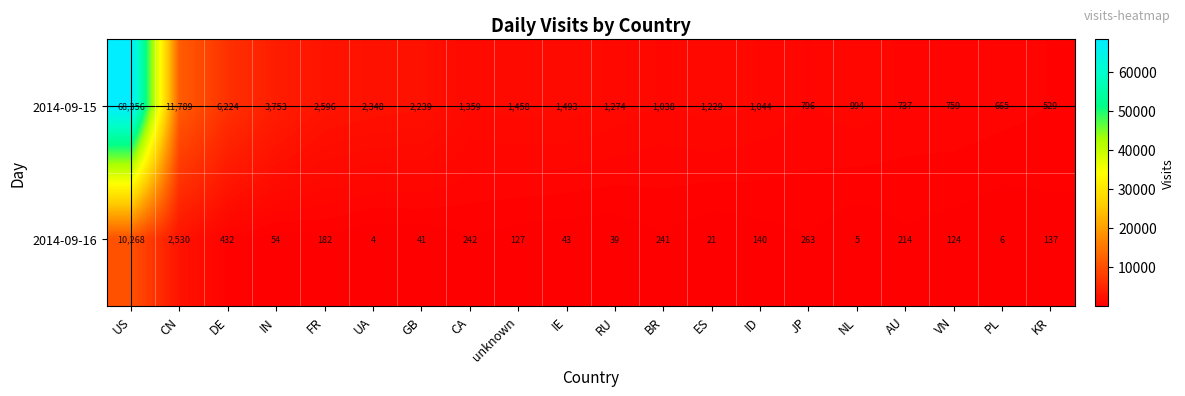

Is it true that 2014-09-16 equals 85 at IN?

False